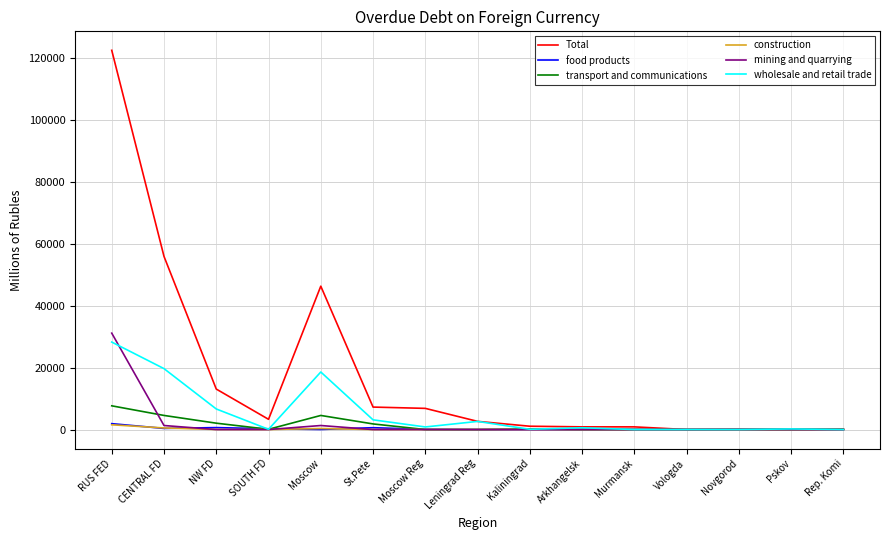

What is the greatest value displayed?

122363.1